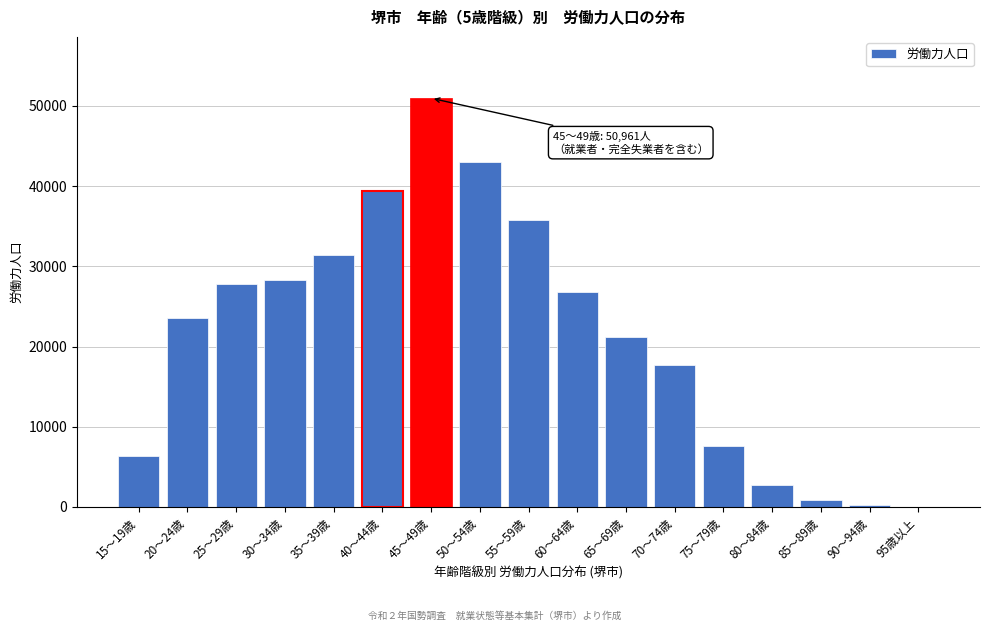

Which category has the highest value across all series?

45～49歳